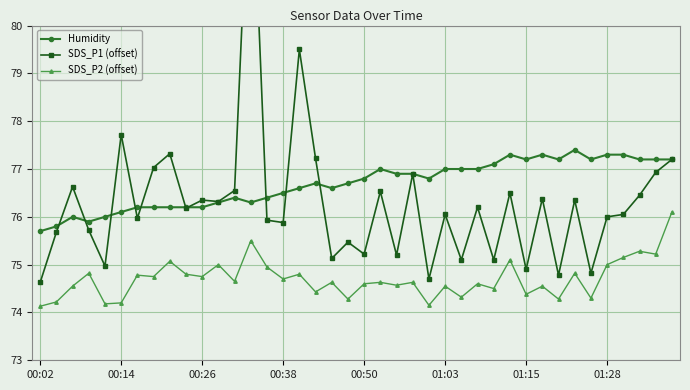

True or false: SDS_P2 (offset) and Humidity intersect in this chart.

False